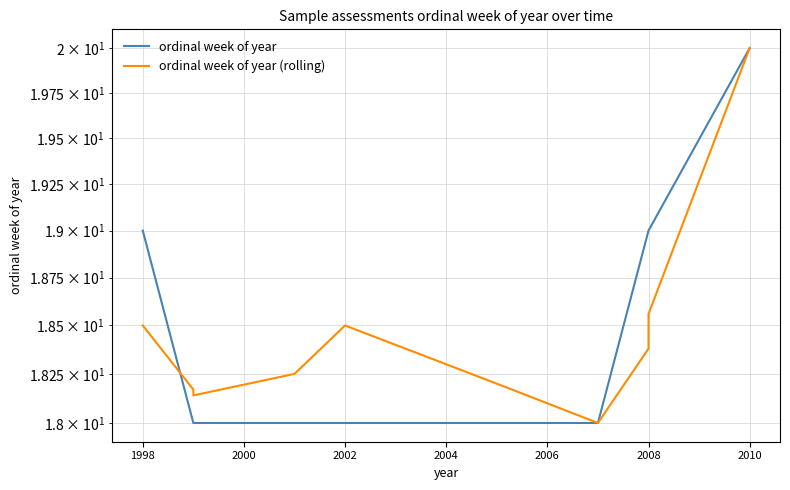

True or false: ordinal week of year has more than 2 points higher than both neighbors.

False